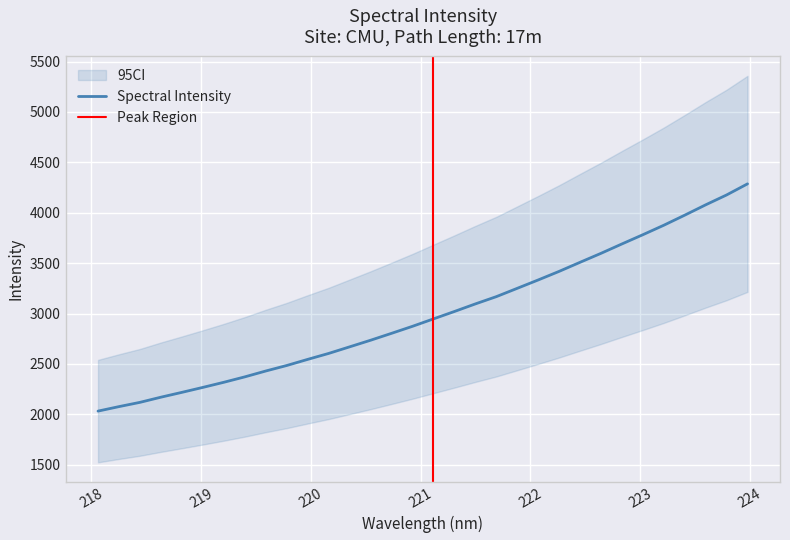

Which label corresponds to the smallest value in the chart?

218.0596